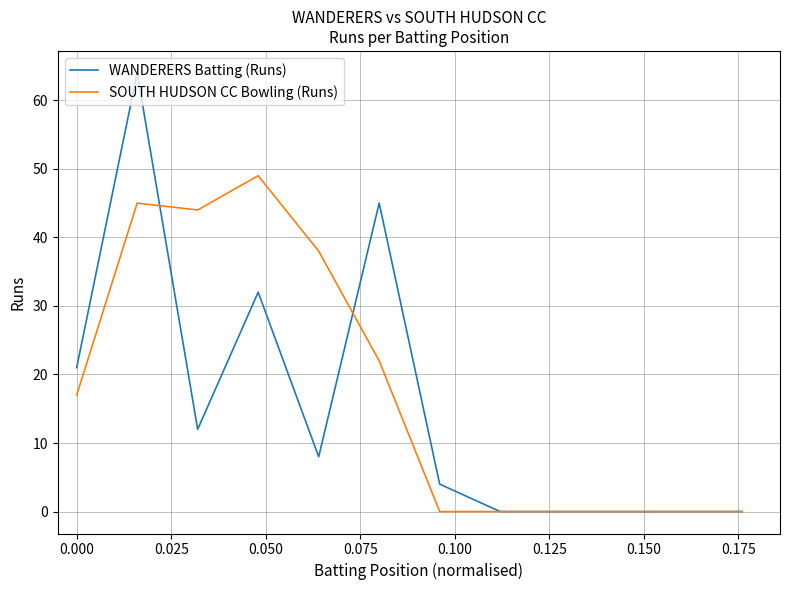

Which series has the largest range (max minus min)?

WANDERERS Batting (Runs)